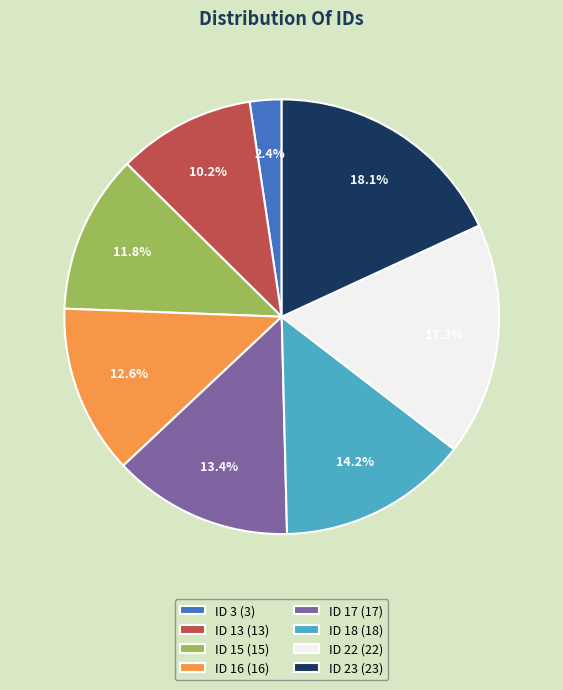

To the nearest percent, what is the combined percentage of ID 23 and ID 16?

31%